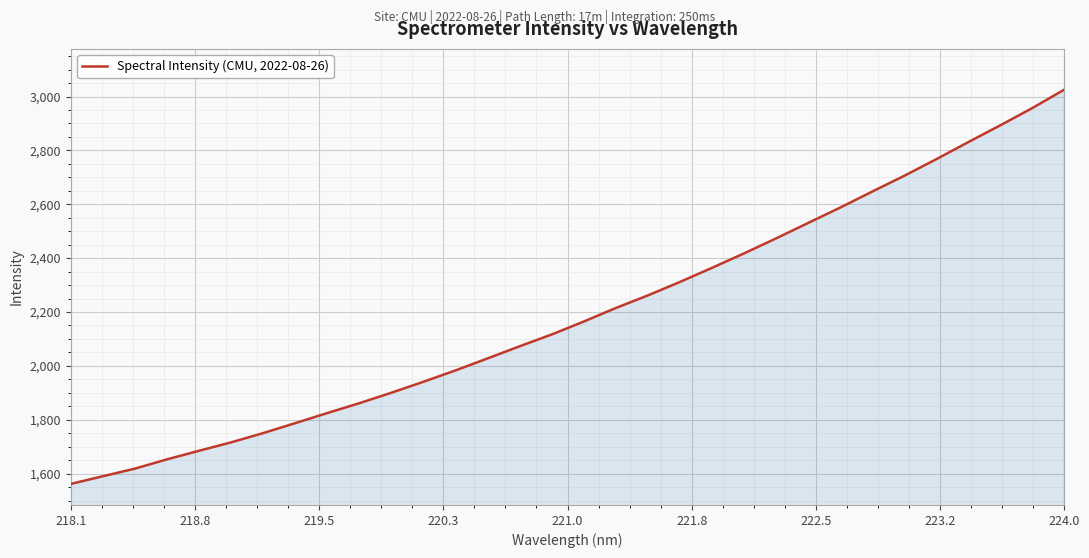

What is the difference between the maximum and minimum values?

1464.2